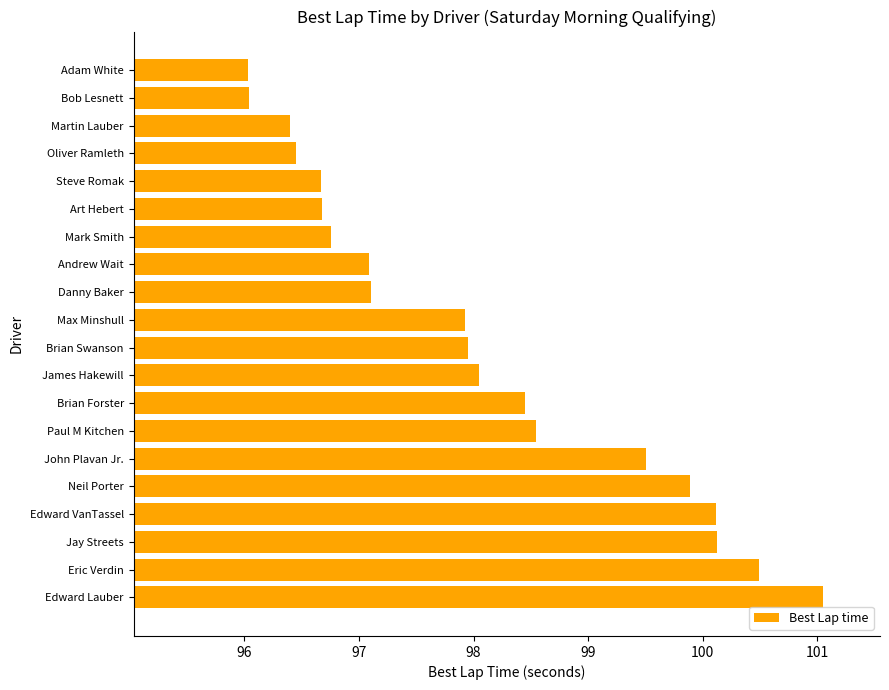

Read the value at Martin Lauber.

96.4